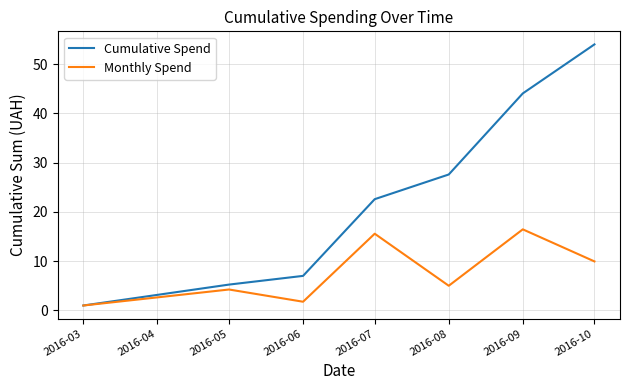

At 2016-07, list the series in order from largest to smallest.

Cumulative Spend, Monthly Spend